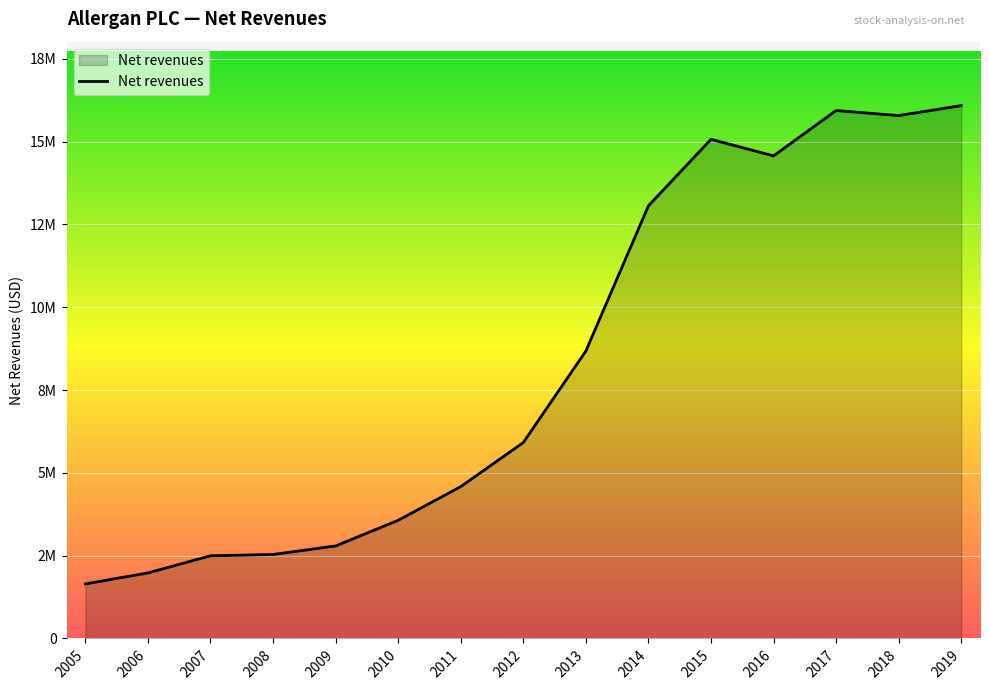

What is the difference between the maximum and minimum values?

14442697